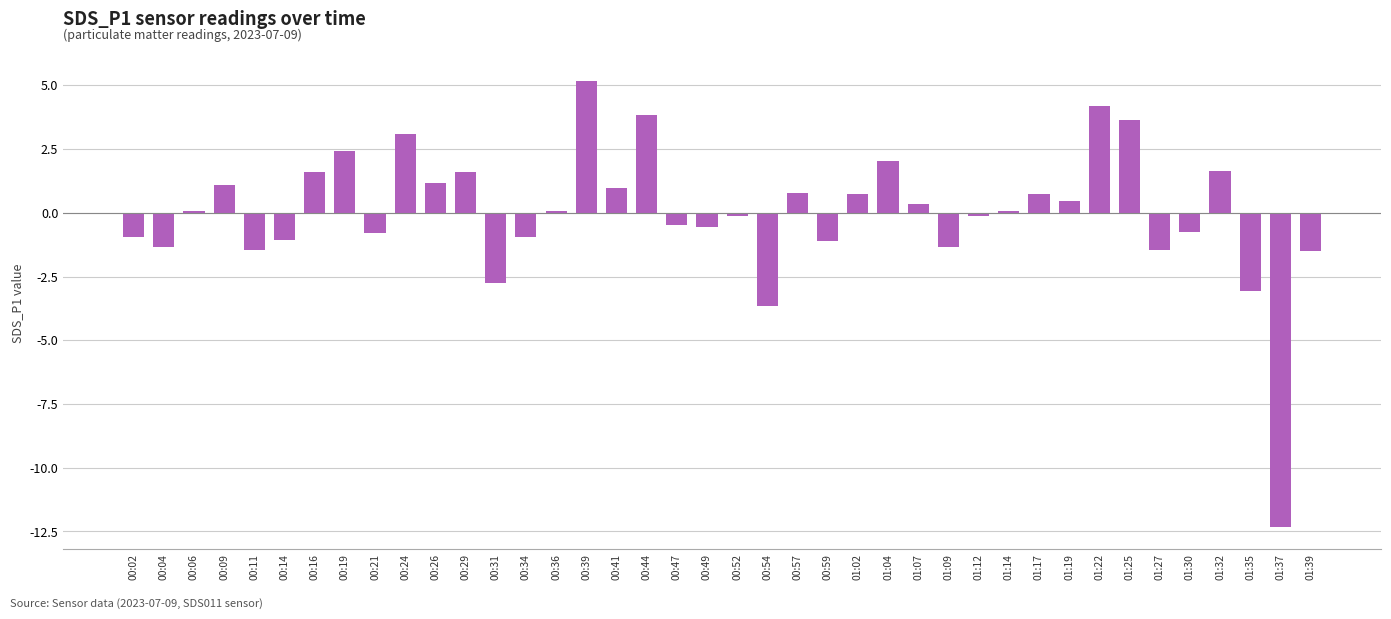

How many series are shown in this chart?

1